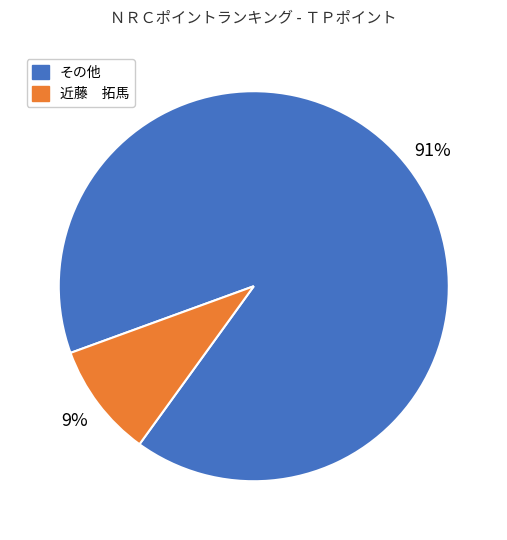

To the nearest percent, what is the average slice percentage?

50%